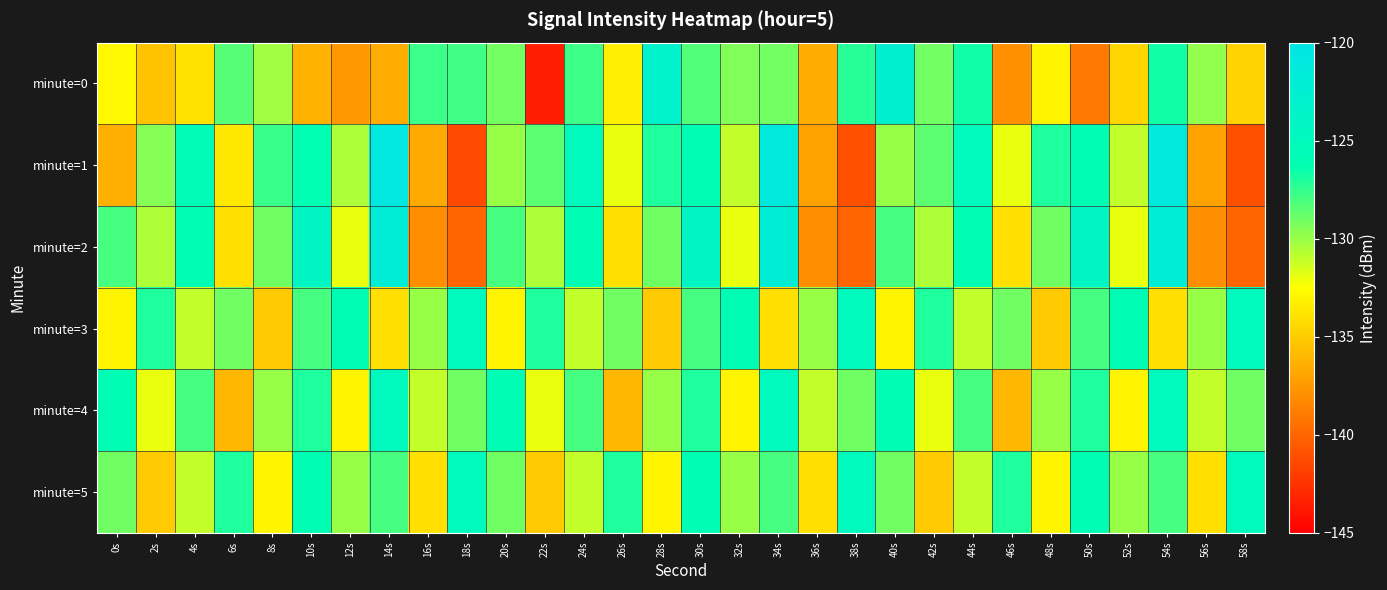

At which category is the sum across all series the highest?

54s